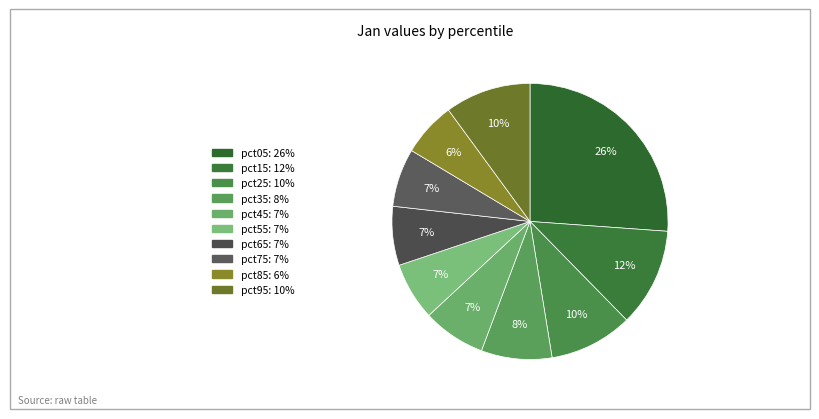

Combined, do pct25 and pct05 account for over 50%?

No